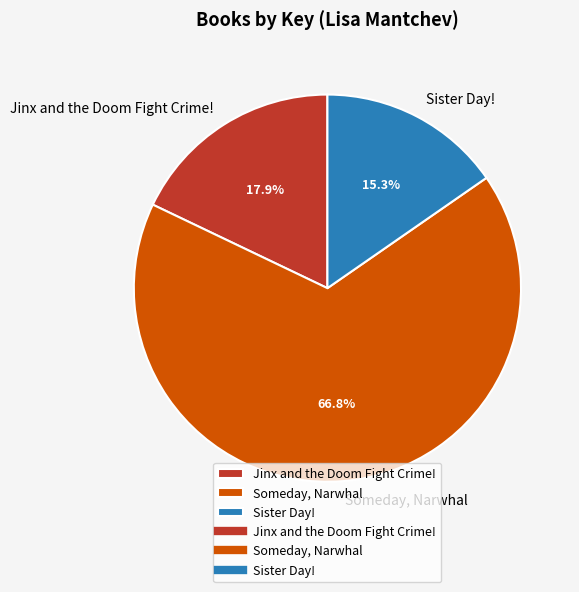

How many slices are in this pie chart?

3